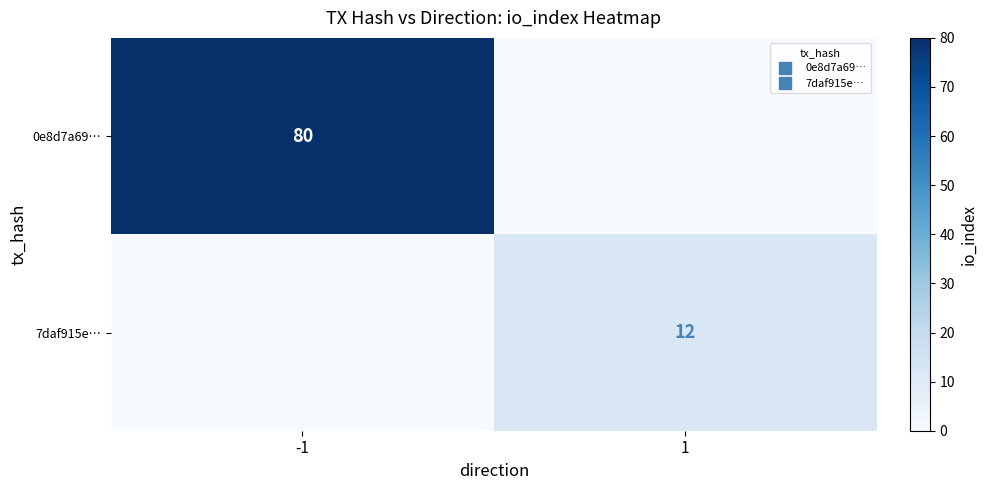

What is the difference between the maximum and minimum values in the 0e8d7a69… series?

80